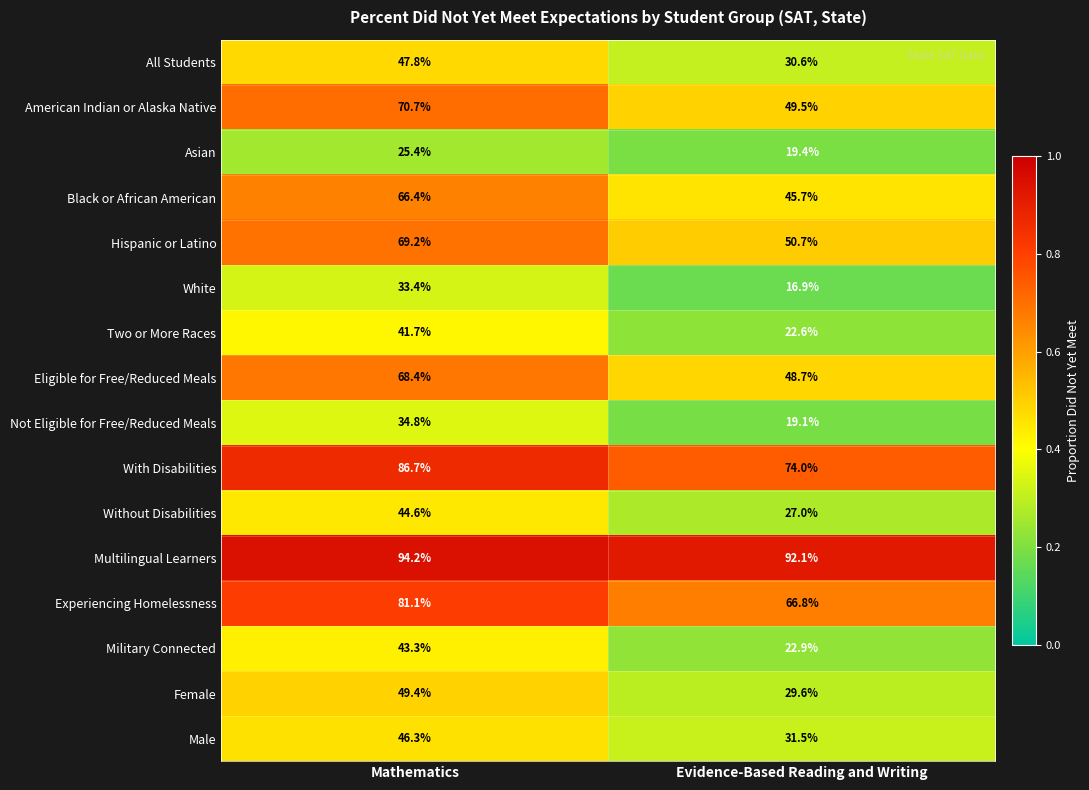

What value does the With Disabilities series have at Evidence-Based Reading and Writing?

74.0